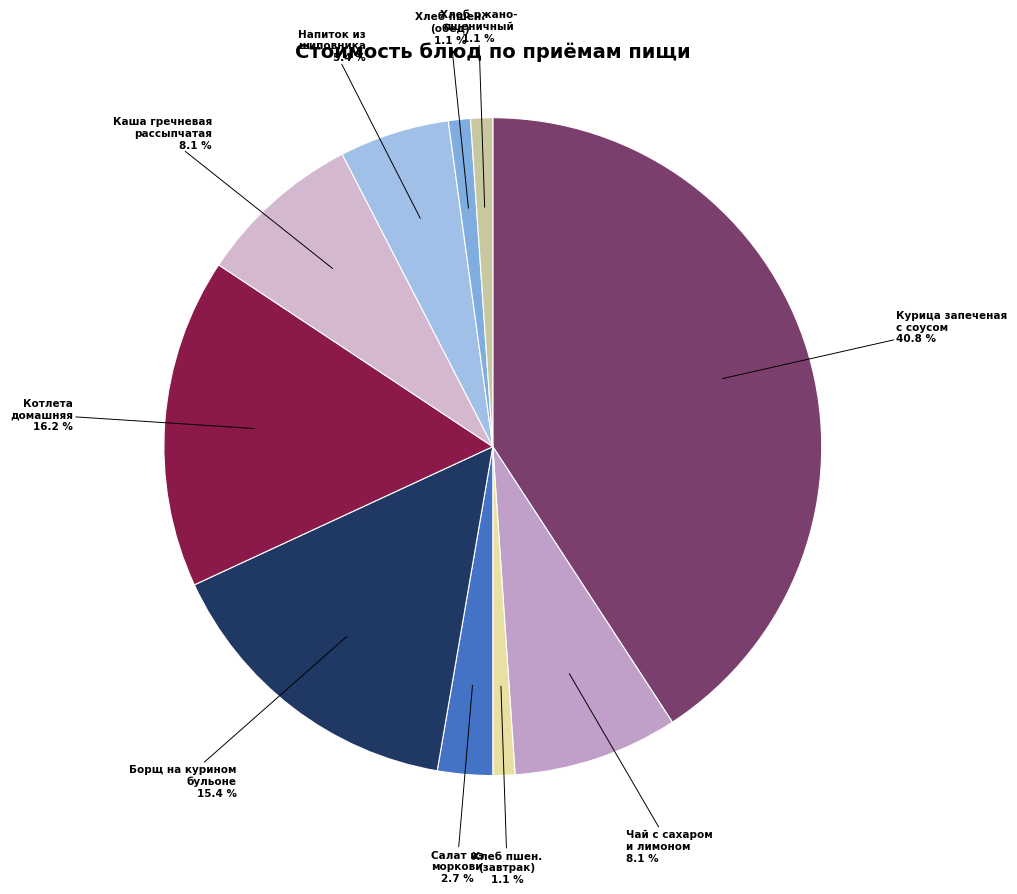

Count the number of slices in the pie.

10